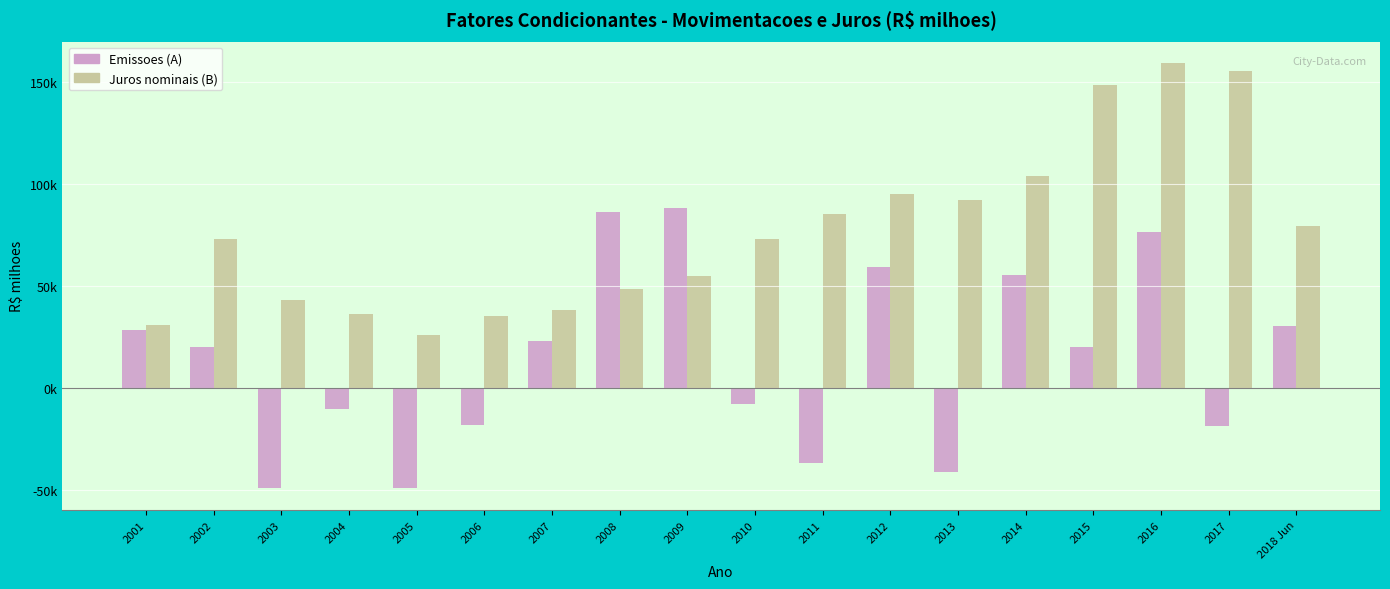

True or false: Emissoes (A) has a value of 73053.9 at 2014.

False